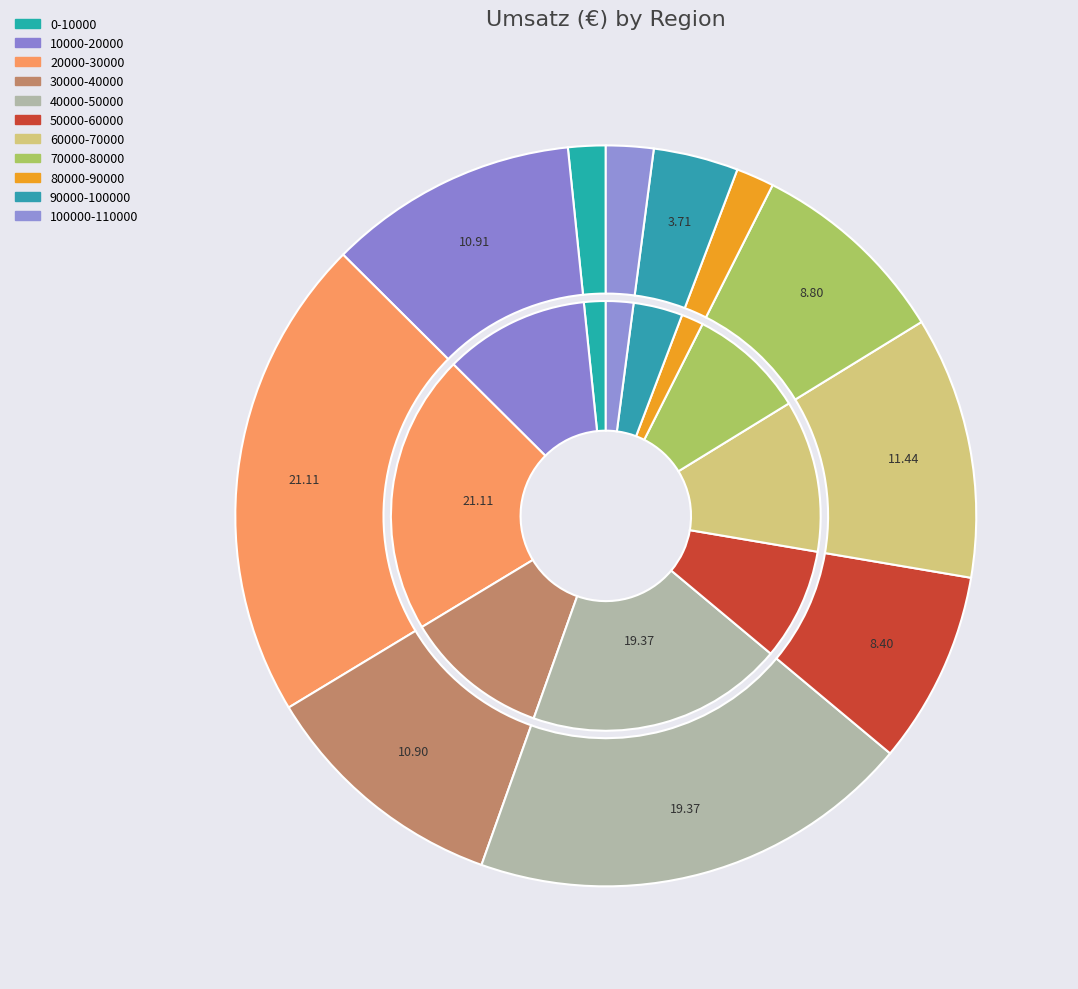

Rank the categories by value from highest to lowest.

20000-30000, 40000-50000, 60000-70000, 10000-20000, 30000-40000, 70000-80000, 50000-60000, 90000-100000, 100000-110000, 80000-90000, 0-10000